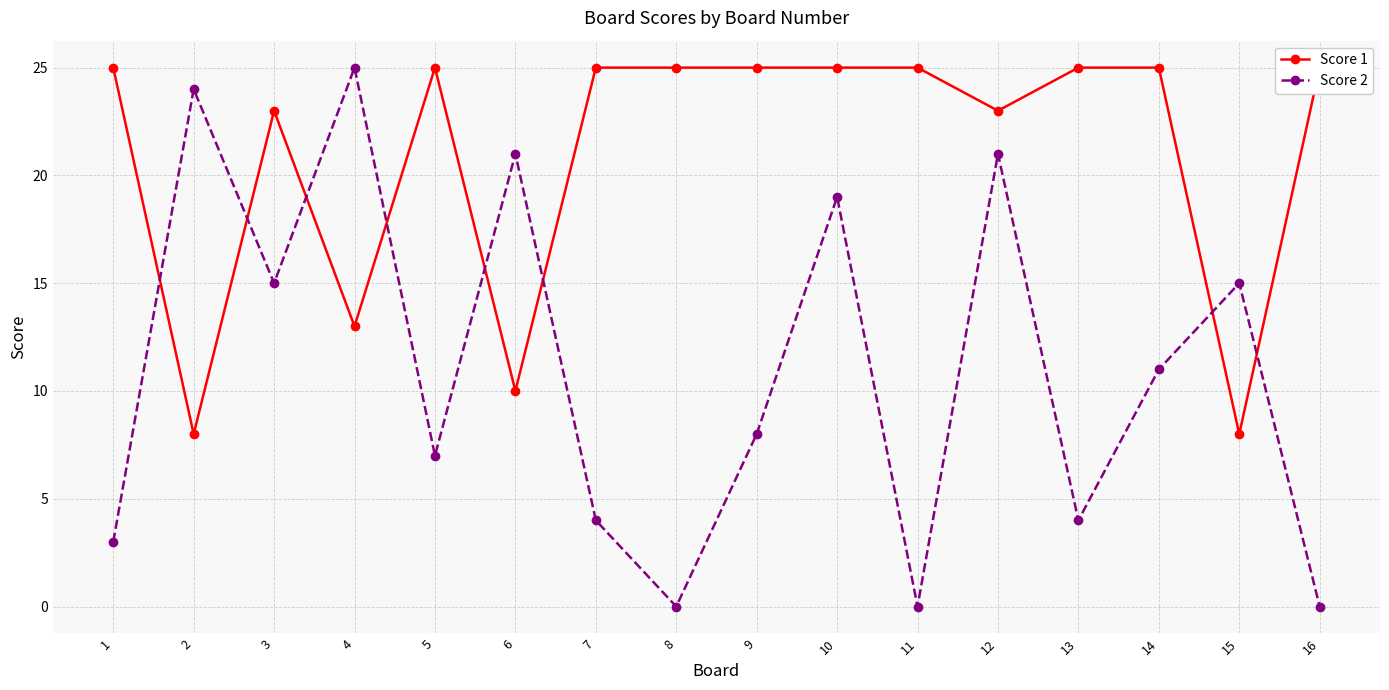

Reading left to right, transcribe all the data shown in this chart.

Score 1: 25	8	23	13	25	10	25	25	25	25	25	23	25	25	8	25
Score 2: 3	24	15	25	7	21	4	0	8	19	0	21	4	11	15	0